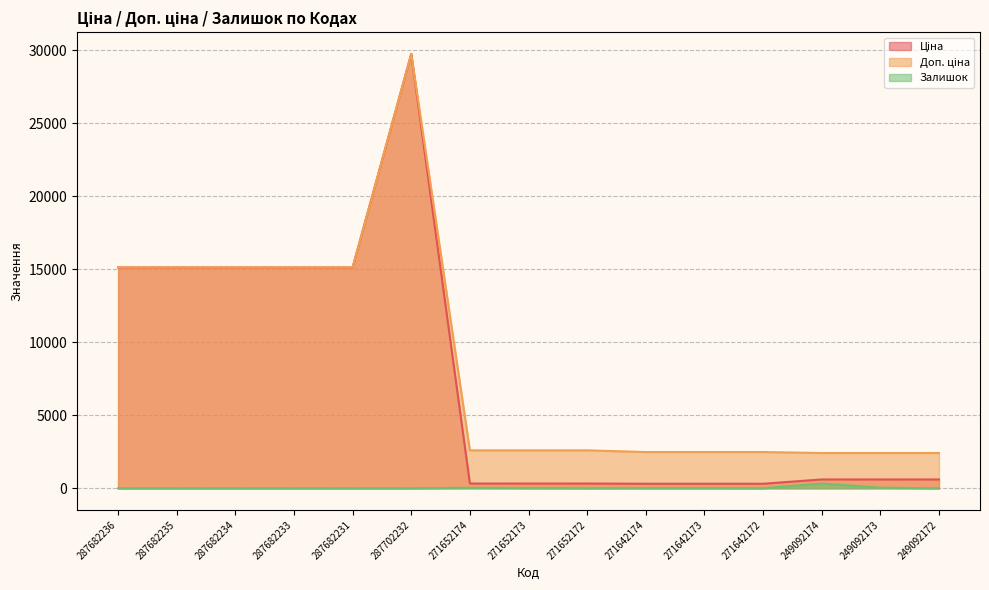

What is the difference between the maximum and minimum values in the Залишок series?

328.0